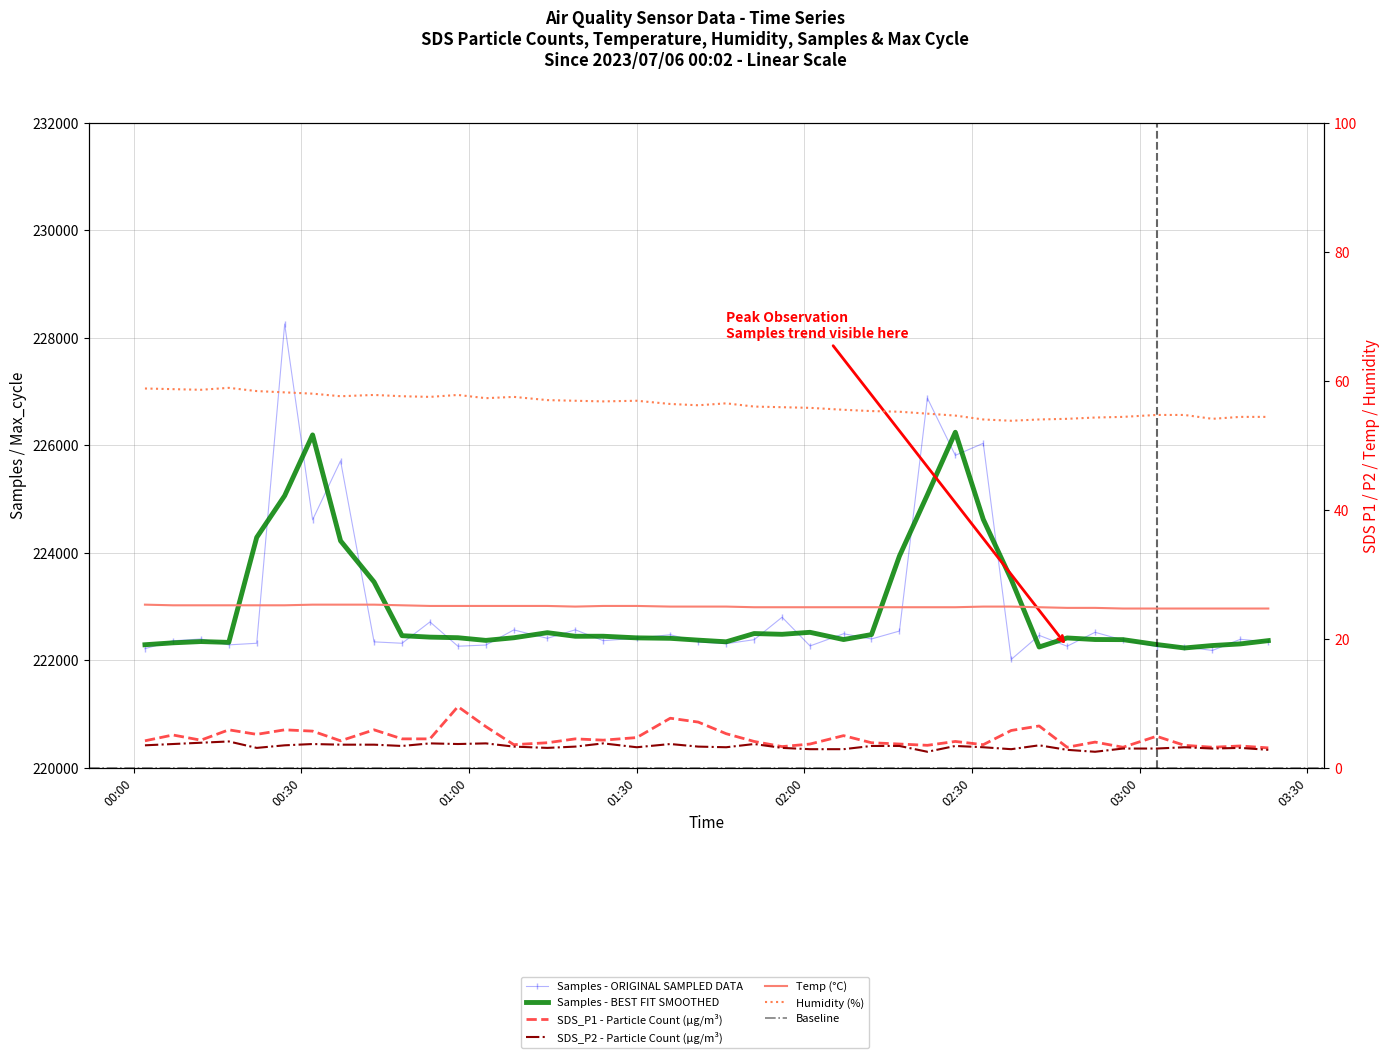

Where is Samples nearest to the value 225136?

2023/07/06 00:32